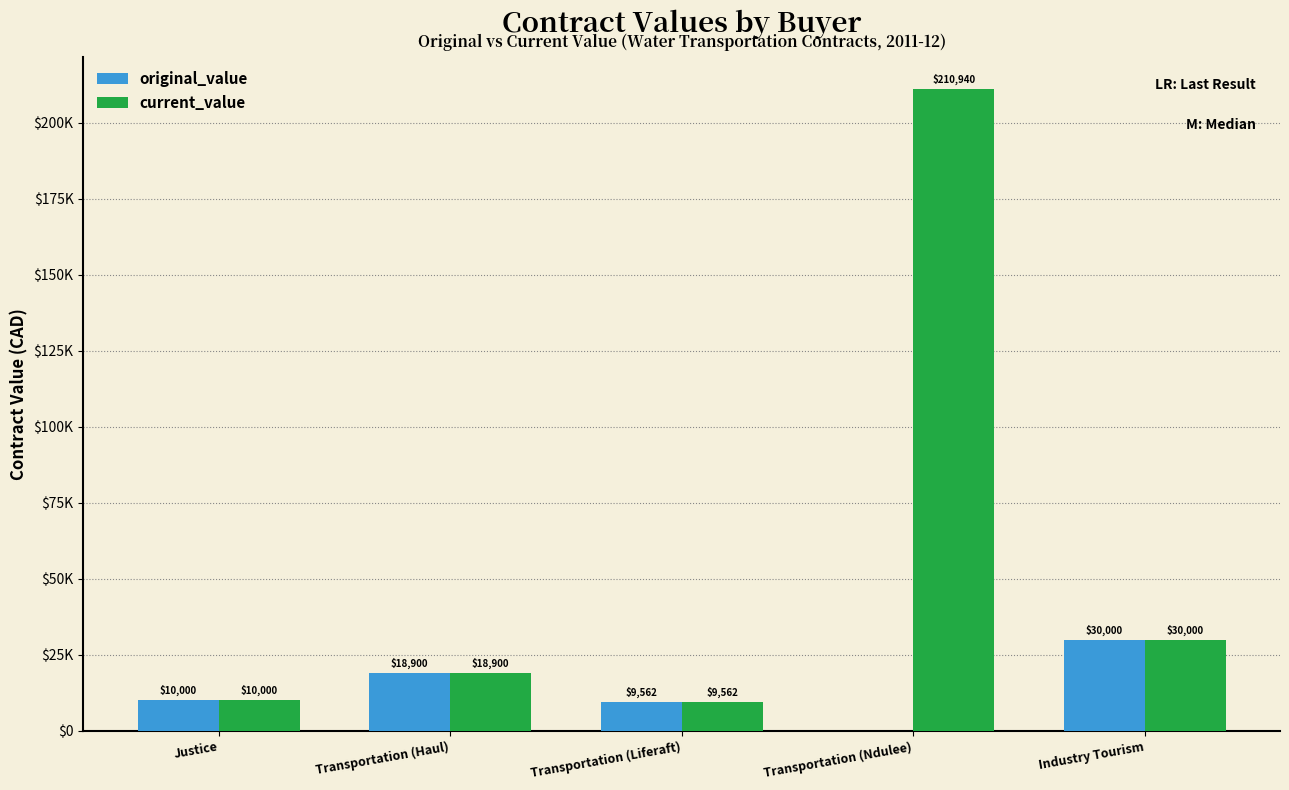

What are all the series names shown in the legend?

original_value, current_value